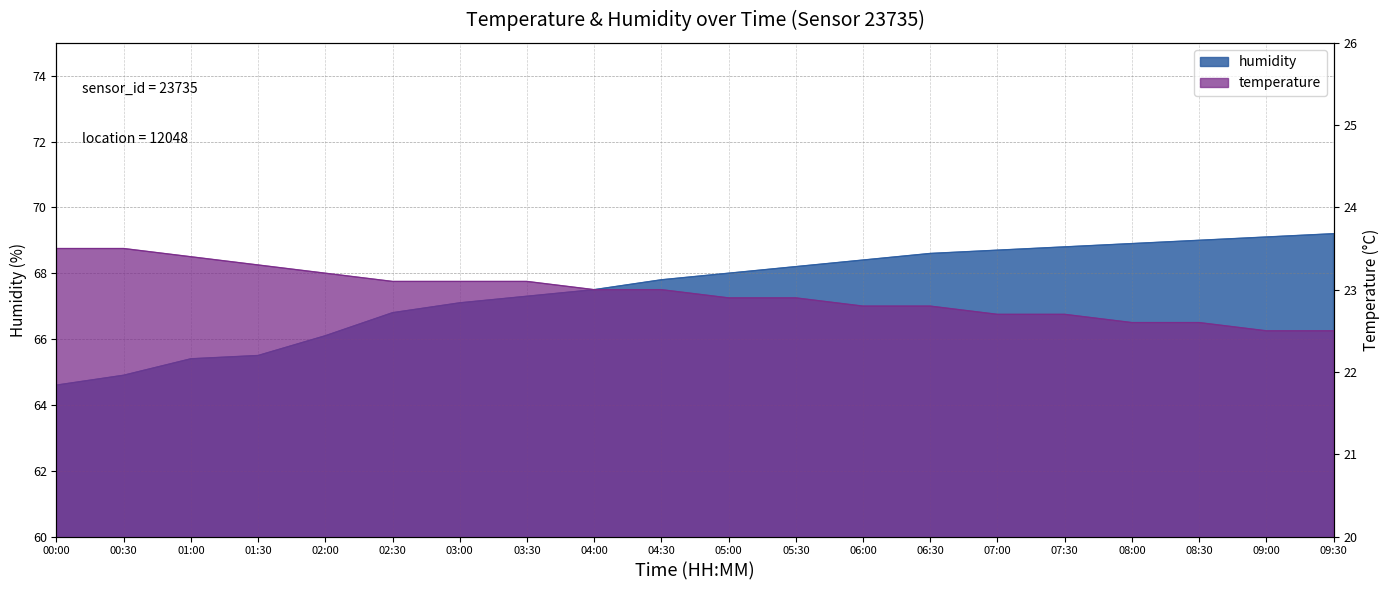

List the series in order of their overall mean, lowest first.

temperature, humidity